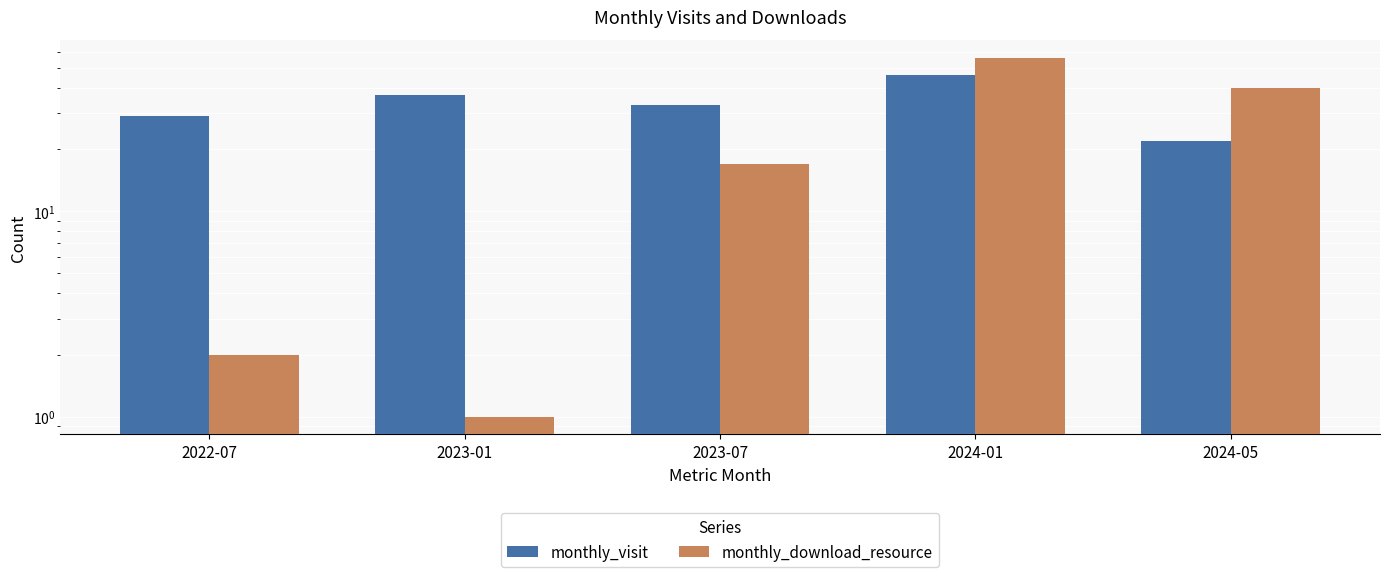

Rank the categories by monthly_download_resource value from lowest to highest.

2023-01, 2022-07, 2023-07, 2024-05, 2024-01